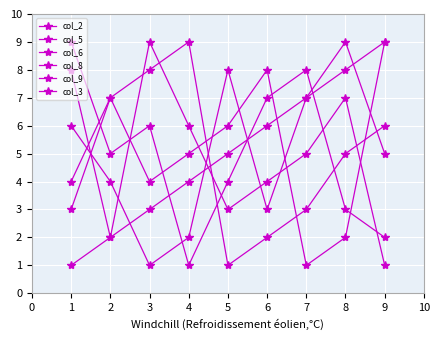

Which category has the lowest value in the col_3 series?

7